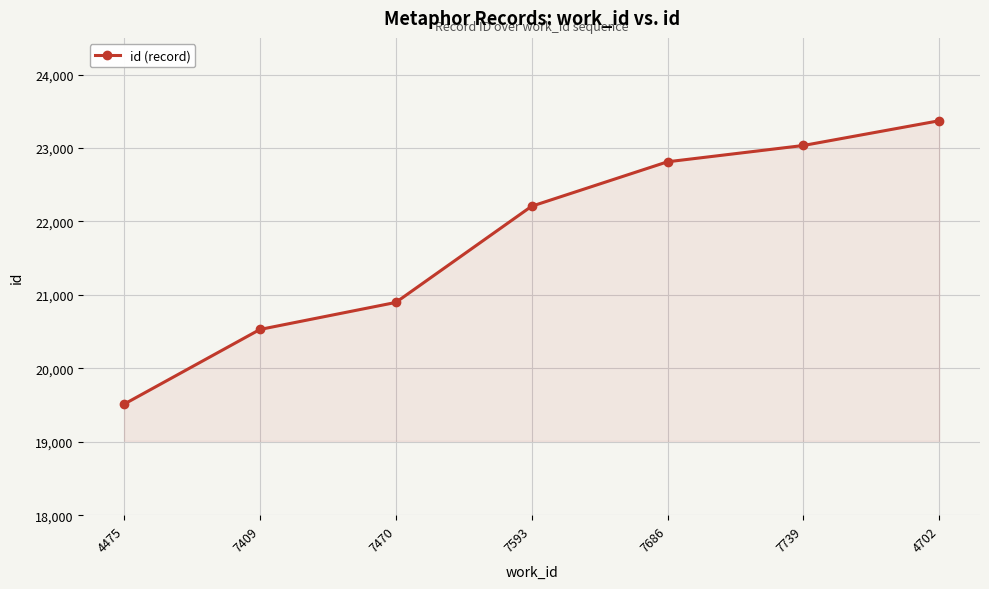

What is the greatest value displayed?

23372